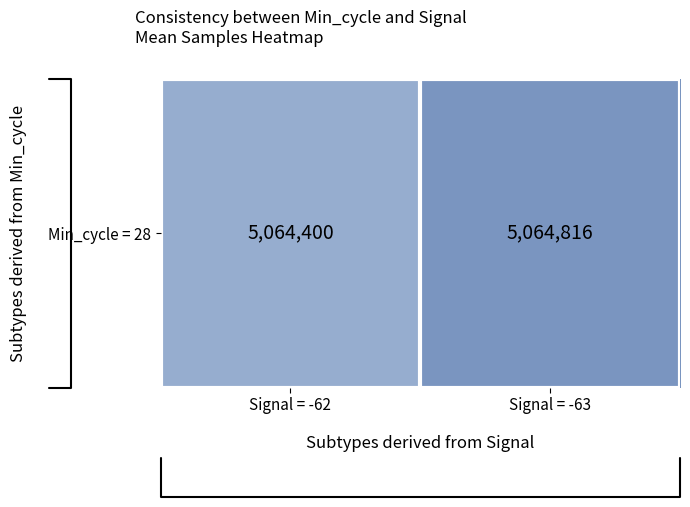

What is the sum of the values at Signal = -63 and Signal = -62?

10129216